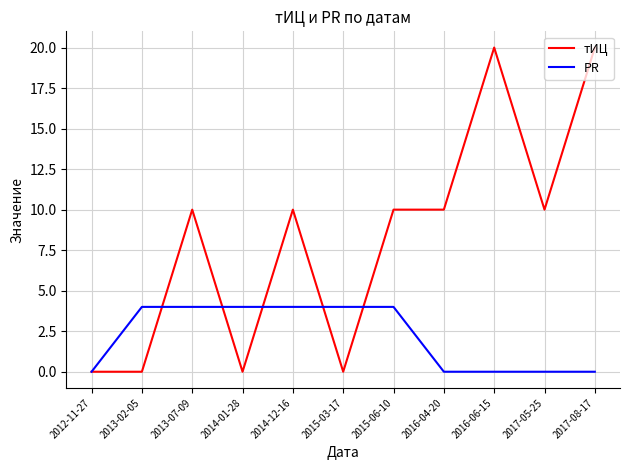

What is the difference between the maximum and minimum values in the PR series?

4